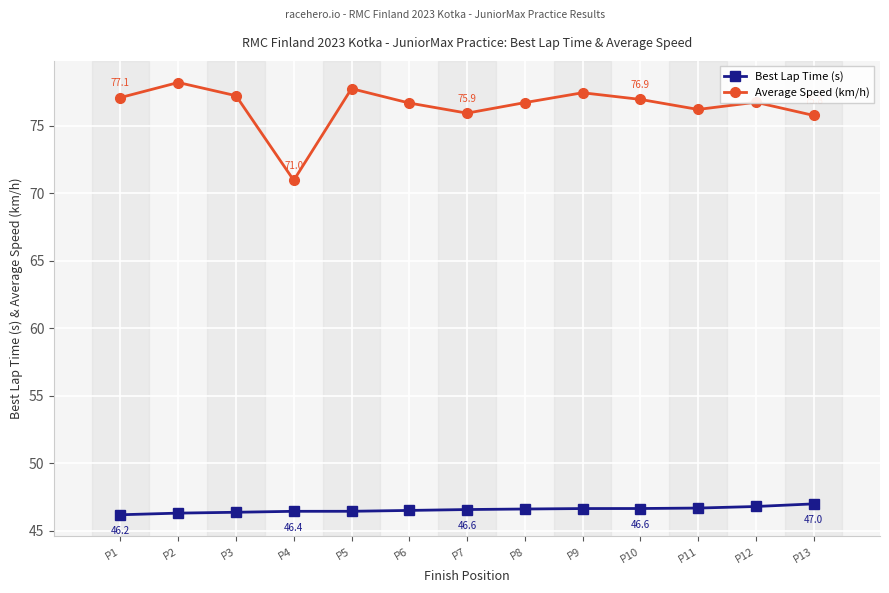

What is the smallest value displayed?

46.2